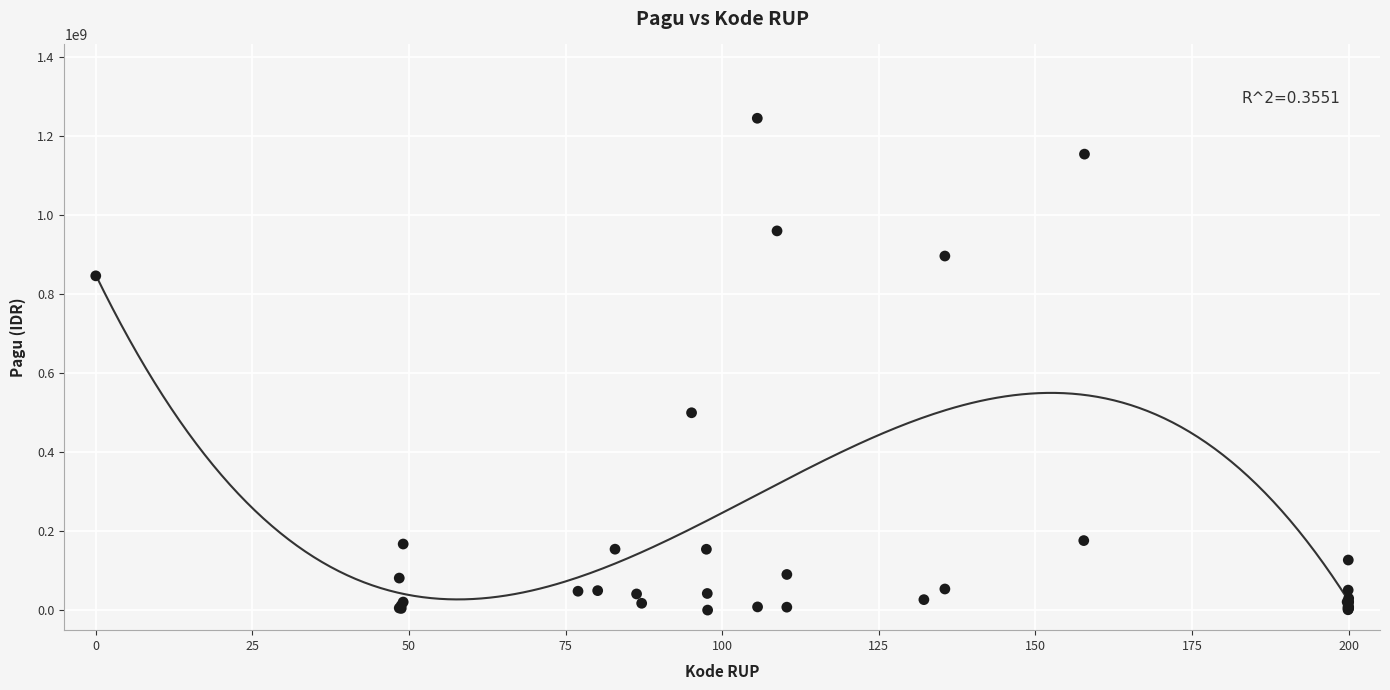

What Y value in the scatter plot is closest to 622840000?

499932000